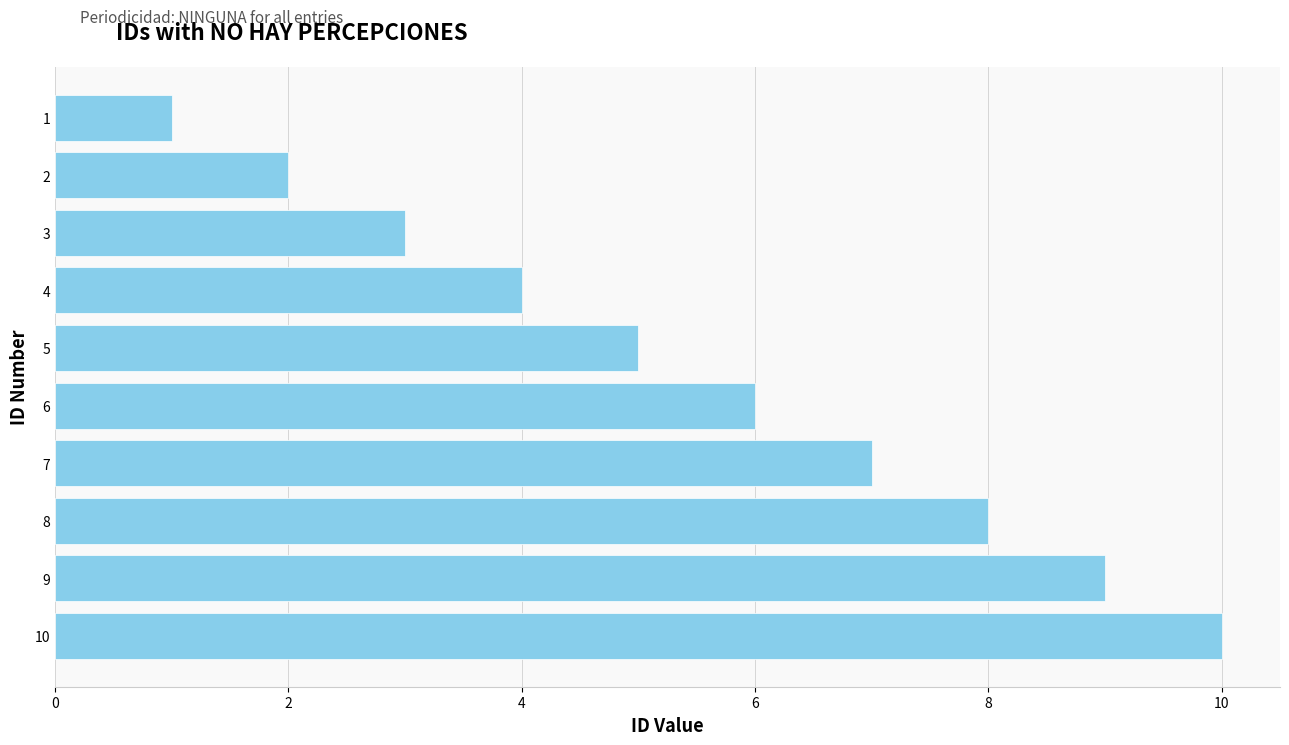

Are the bars horizontal?

Yes